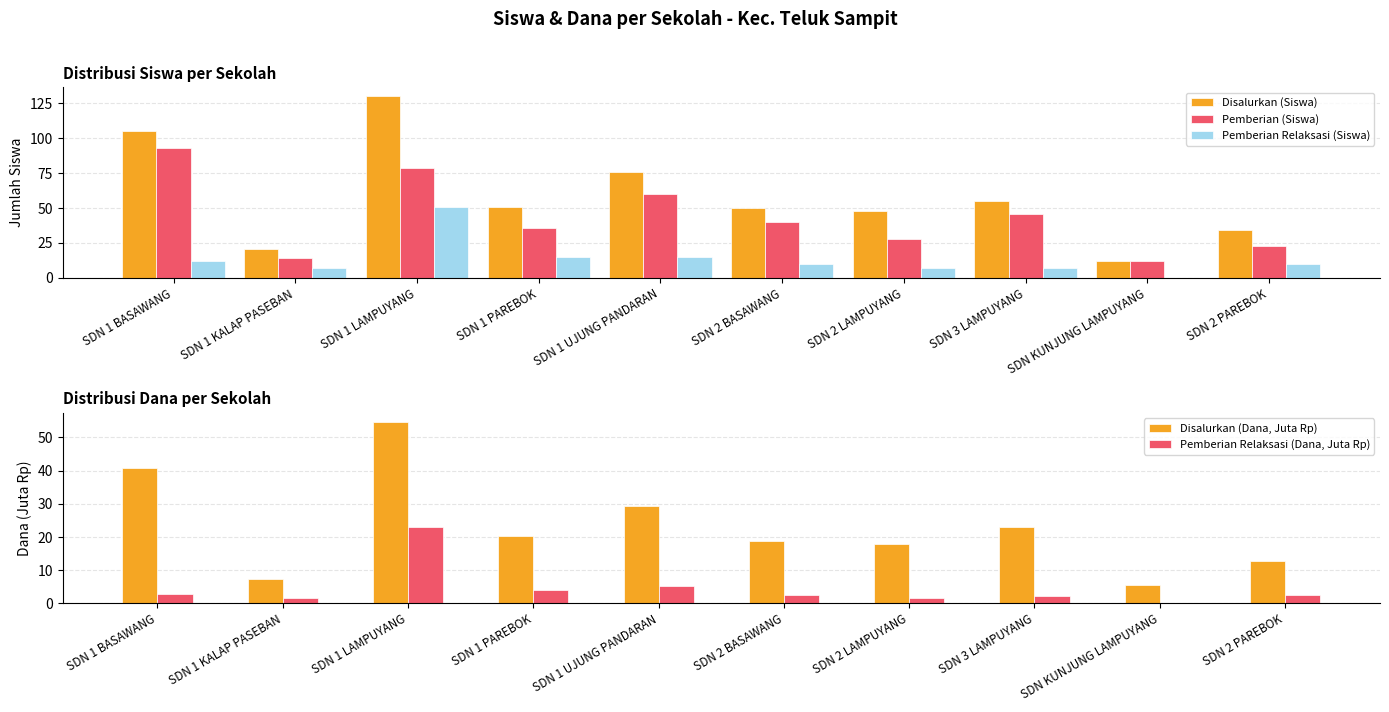

What is the sum of all Pemberian Relaksasi (Dana, Juta Rp) values?

45.4